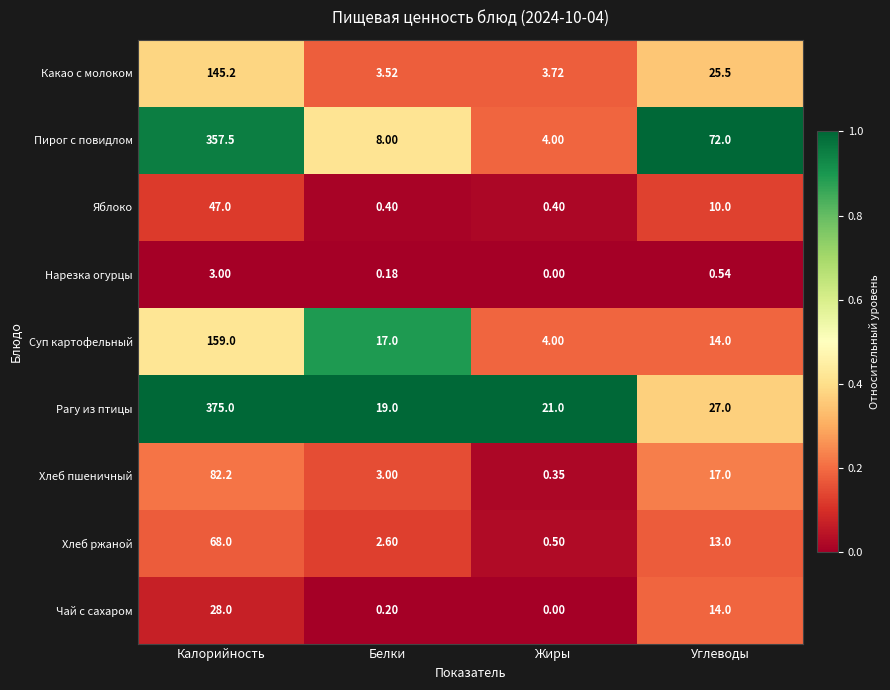

List the labels in order of Какао с молоком value, smallest first.

Белки, Жиры, Углеводы, Калорийность